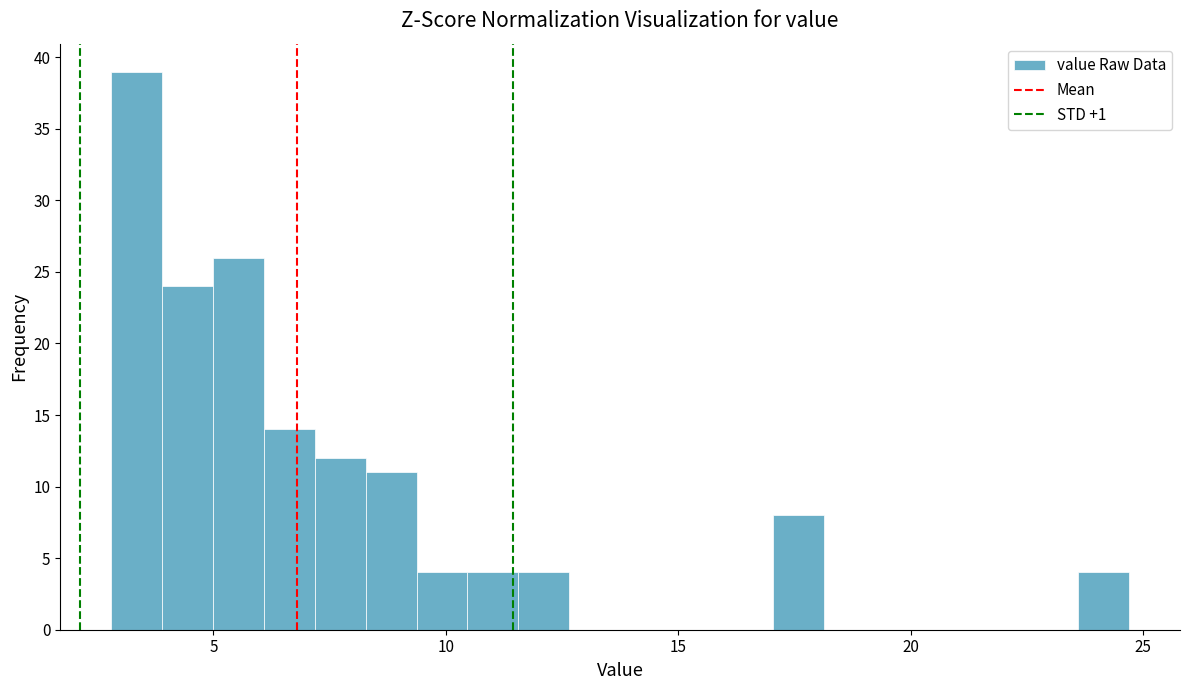

Read against the x-axis, roughly where is the centre of the tallest bar?

3.5